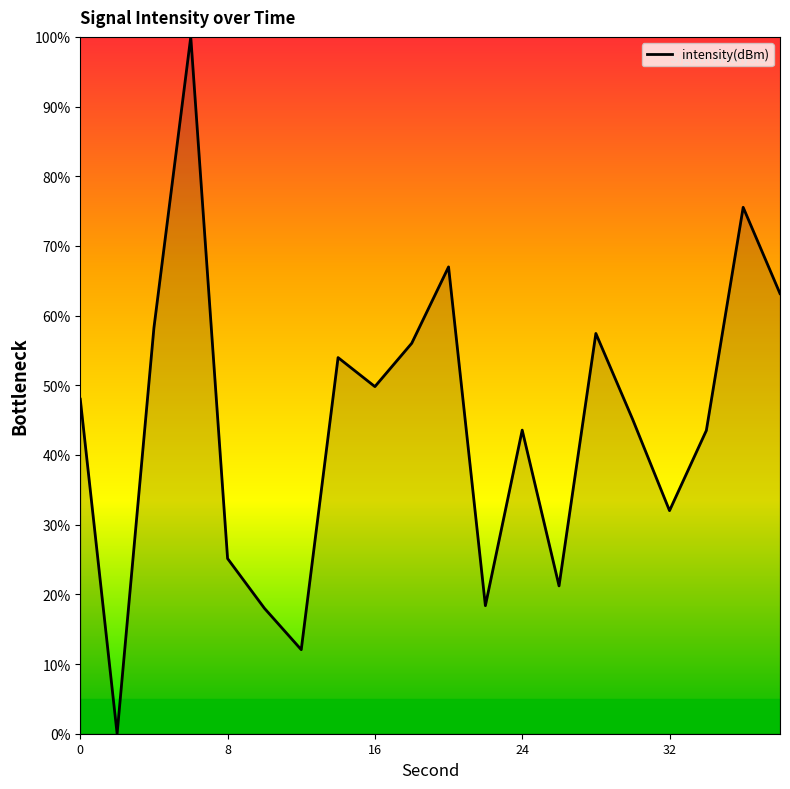

Does the chart have visible grid lines?

No